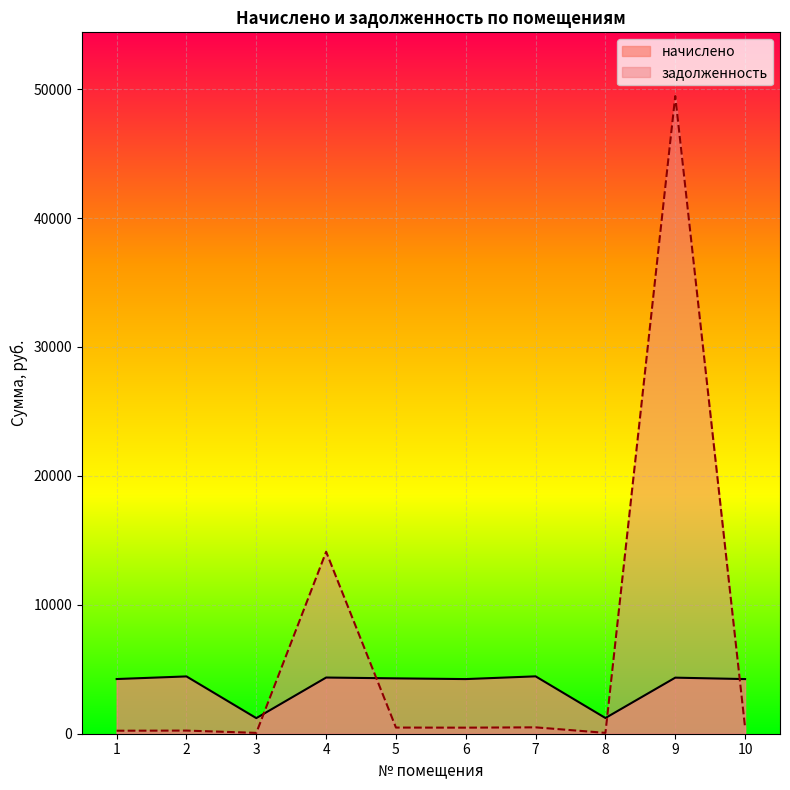

Which has a higher value, 5 or 8?

5